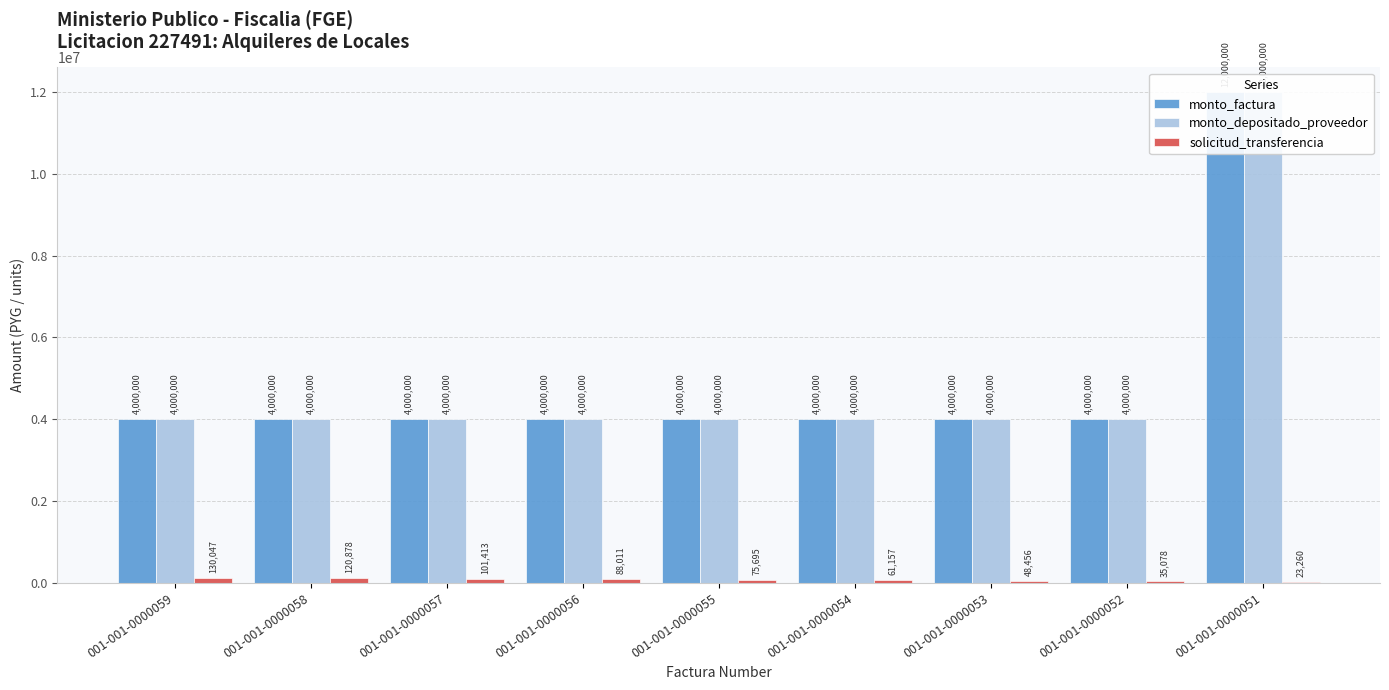

Reading left to right, what are all the values shown in this chart?

monto_factura: 001-001-0000059=4000000	001-001-0000058=4000000	001-001-0000057=4000000	001-001-0000056=4000000	001-001-0000055=4000000	001-001-0000054=4000000	001-001-0000053=4000000	001-001-0000052=4000000	001-001-0000051=12000000
monto_depositado_proveedor: 001-001-0000059=4000000	001-001-0000058=4000000	001-001-0000057=4000000	001-001-0000056=4000000	001-001-0000055=4000000	001-001-0000054=4000000	001-001-0000053=4000000	001-001-0000052=4000000	001-001-0000051=12000000
solicitud_transferencia: 001-001-0000059=130047	001-001-0000058=120878	001-001-0000057=101413	001-001-0000056=88011	001-001-0000055=75695	001-001-0000054=61157	001-001-0000053=48456	001-001-0000052=35078	001-001-0000051=23260